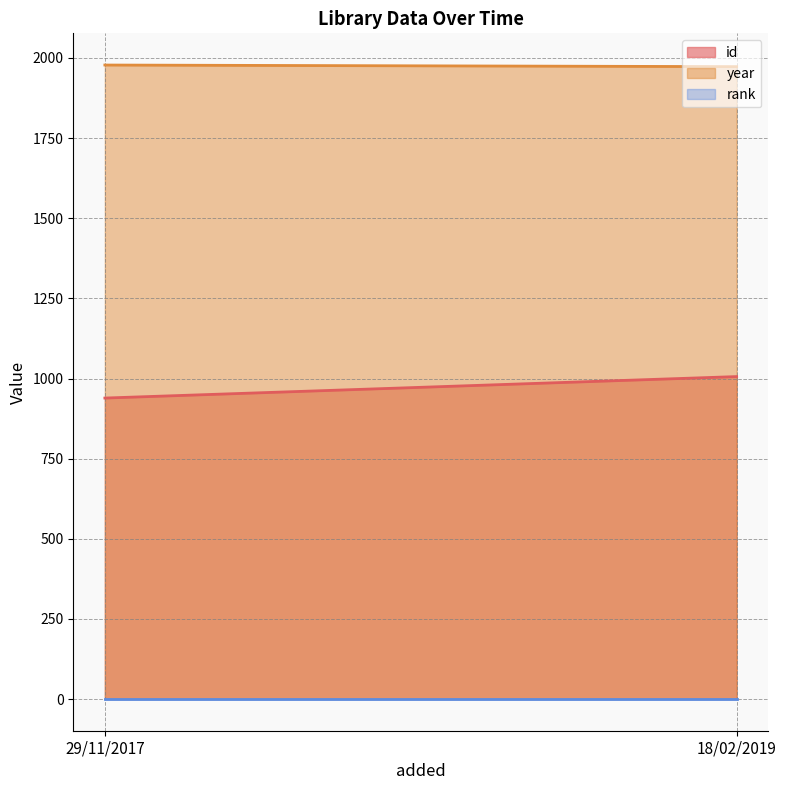

Does the chart display data point markers on the line(s)?

No